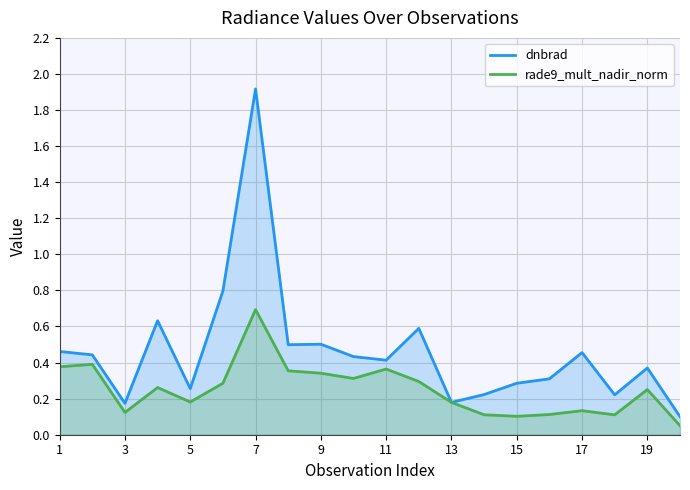

Rank the series by their average value, from lowest to highest.

rade9_mult_nadir_norm, dnbrad